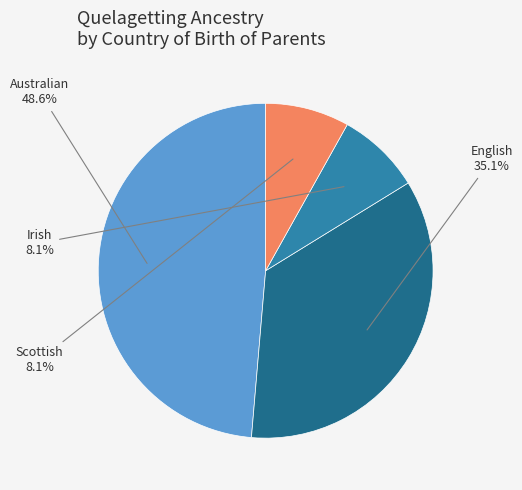

Is there any slice that represents more than half of the pie?

No